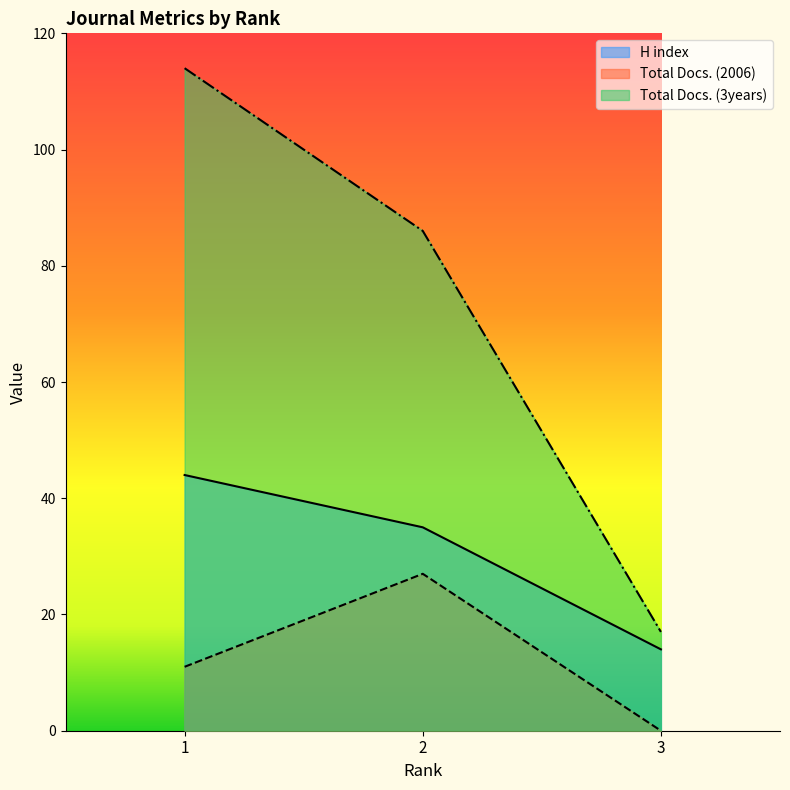

Reading left to right, list all the values displayed in this chart.

H index: 44	35	14
Total Docs. (2006): 11	27	0
Total Docs. (3years): 114	86	17